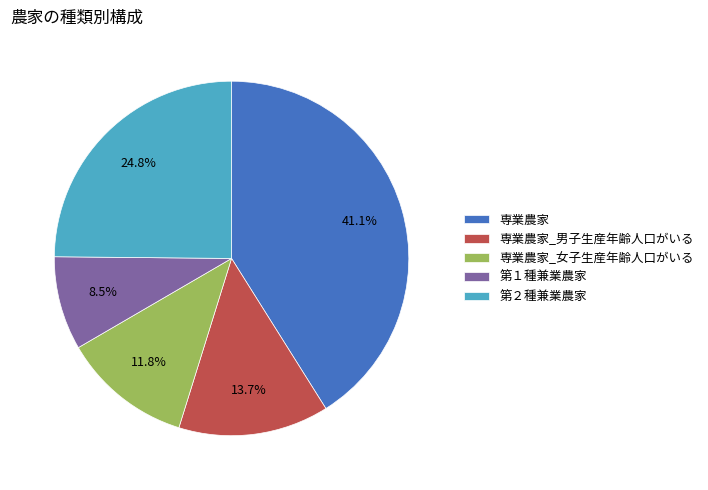

Do 第１種兼業農家 and 専業農家 together represent more than half of the pie?

No